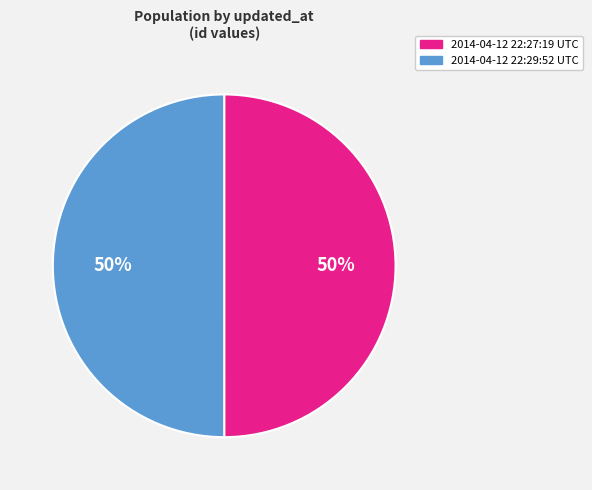

The 2014-04-12 22:29:52 UTC slice represents 65% of the pie. True or false?

False